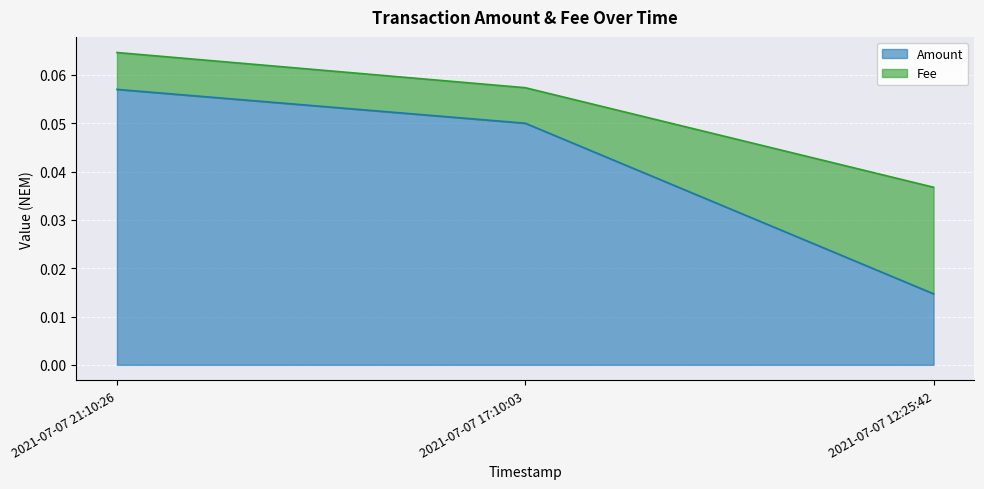

Reading left to right, list all the values displayed in this chart.

2021-07-07 21:10:26=0.1	2021-07-07 17:10:03=0.1	2021-07-07 12:25:42=0.0